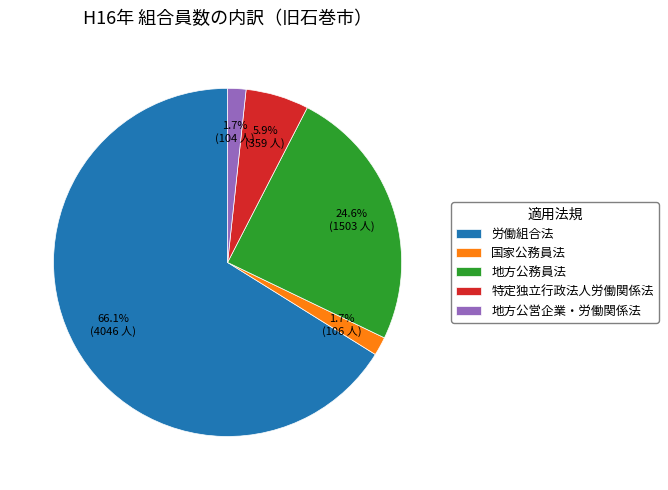

The 特定独立行政法人労働関係法 slice represents 12% of the pie. True or false?

False